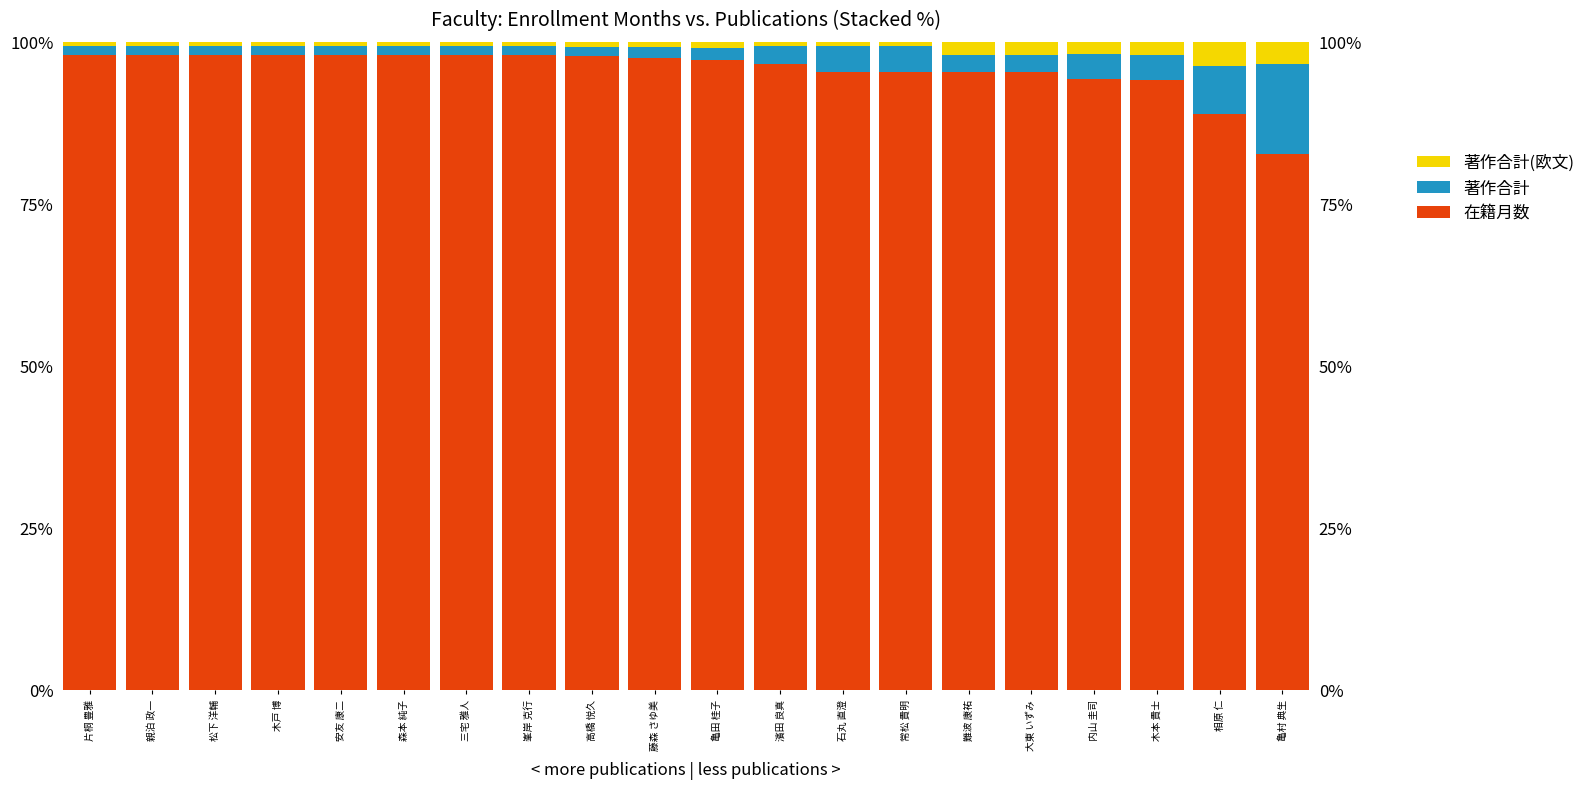

The 著作合計 series shows 0.9 at 石丸 直澄. True or false?

False